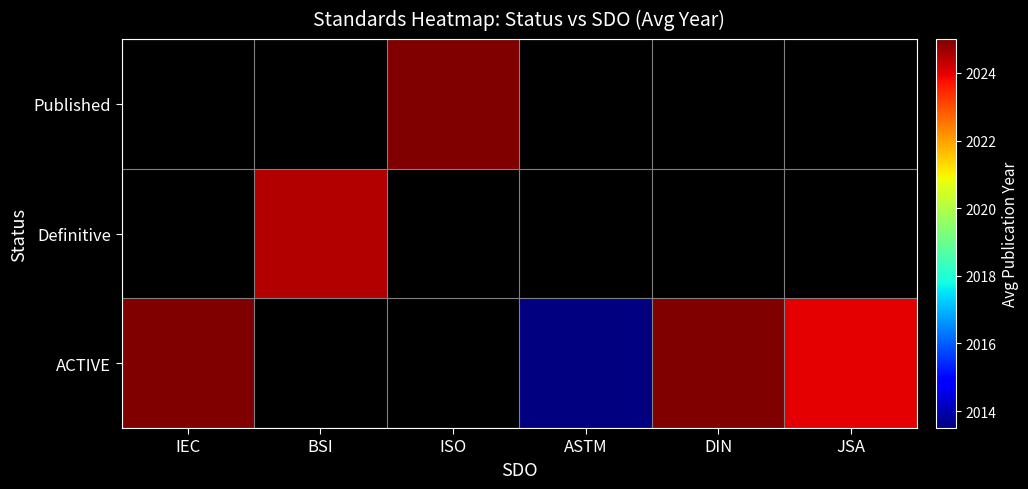

At which label does Published reach its peak?

IEC